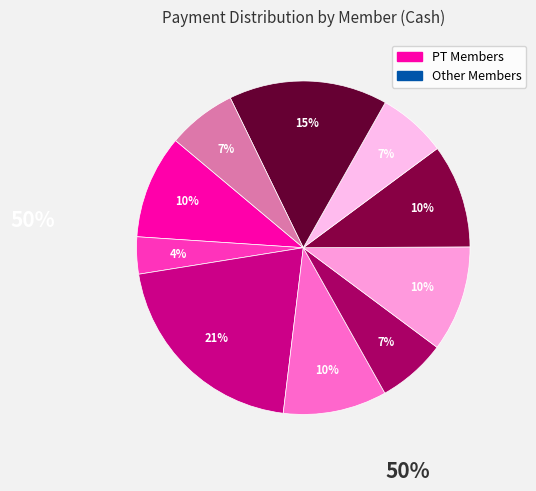

Does any single category account for the majority?

No